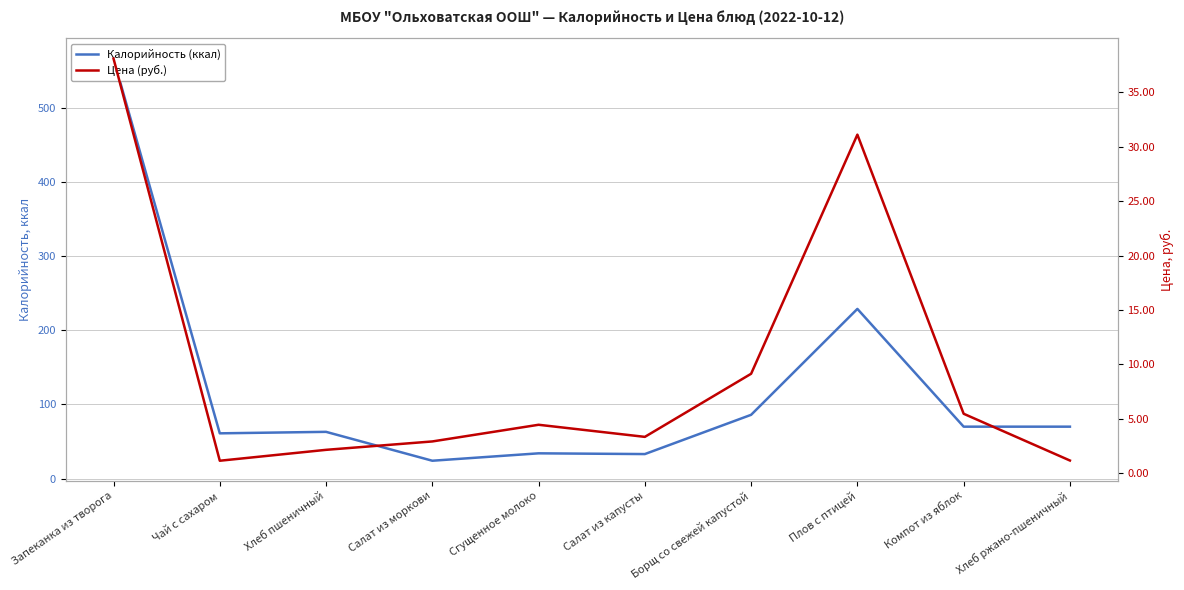

What is the difference between the maximum and minimum values in the Калорийность (ккал) series?

543.0